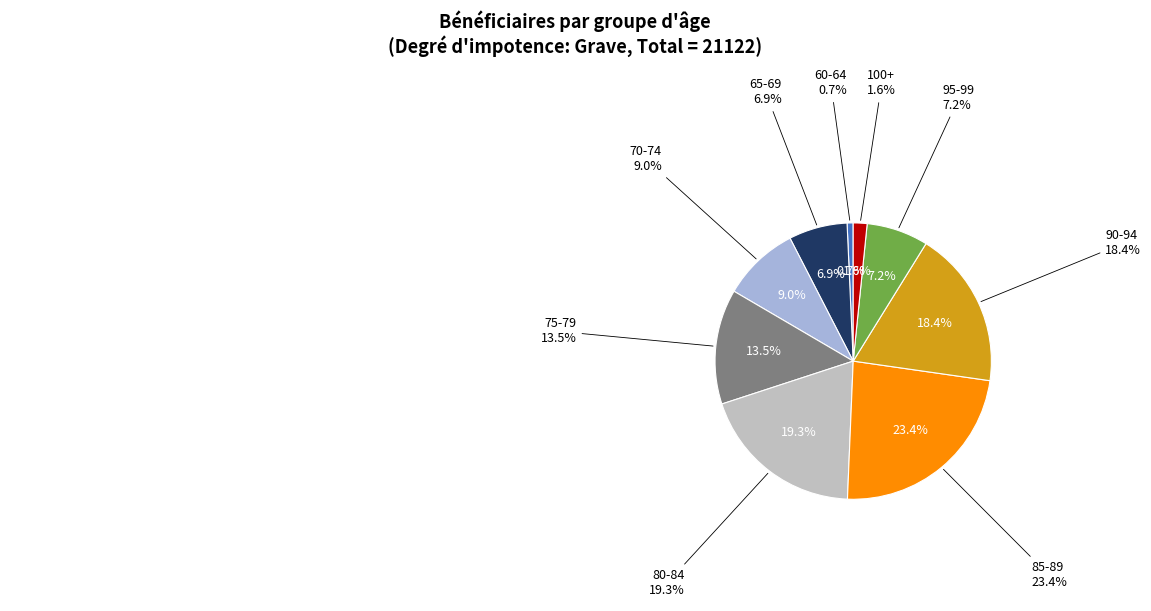

Between 65-69 and 60-64, which is larger?

65-69